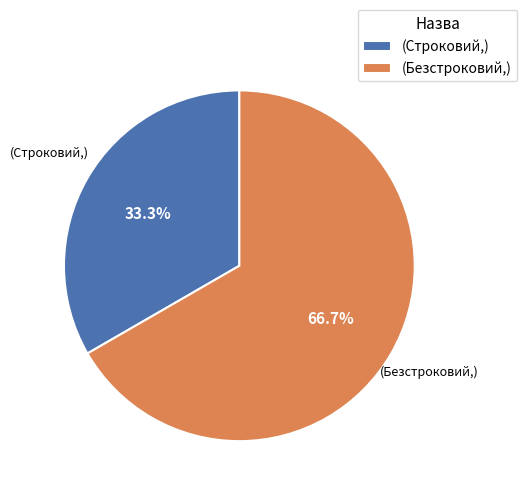

Is the sum of (Строковий,) and (Безстроковий,) greater than half?

Yes